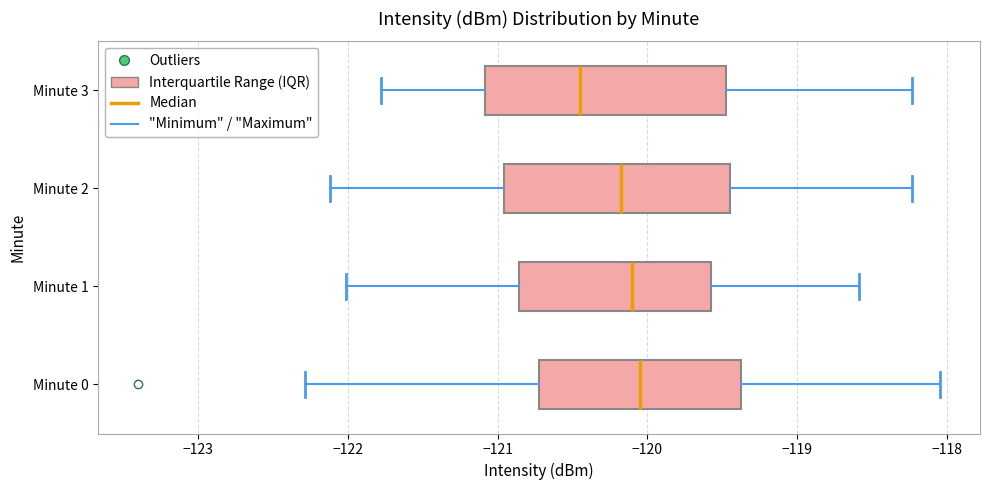

Which box has the furthest to the left median line?

Minute 3